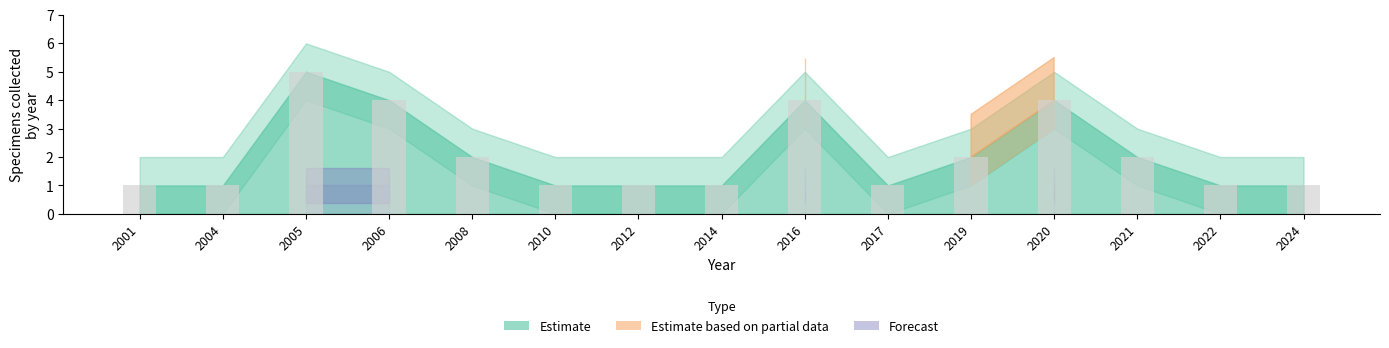

What is the change in value from 2001 to 2021?

+1